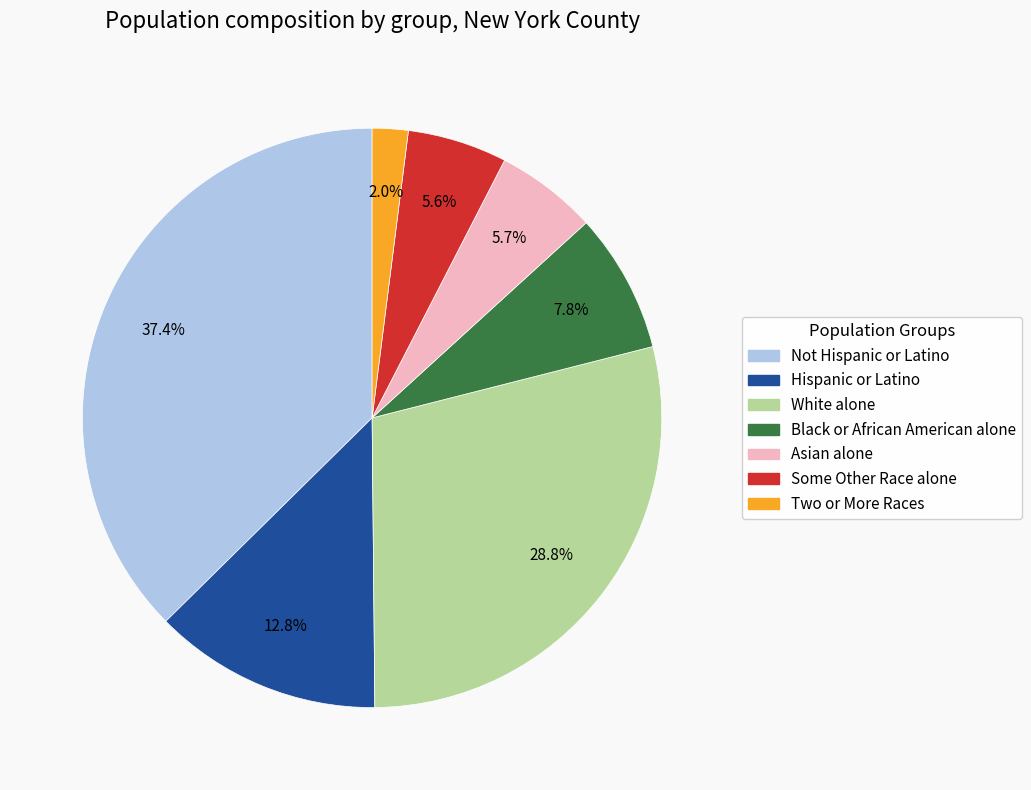

Is there a majority slice in this chart?

No